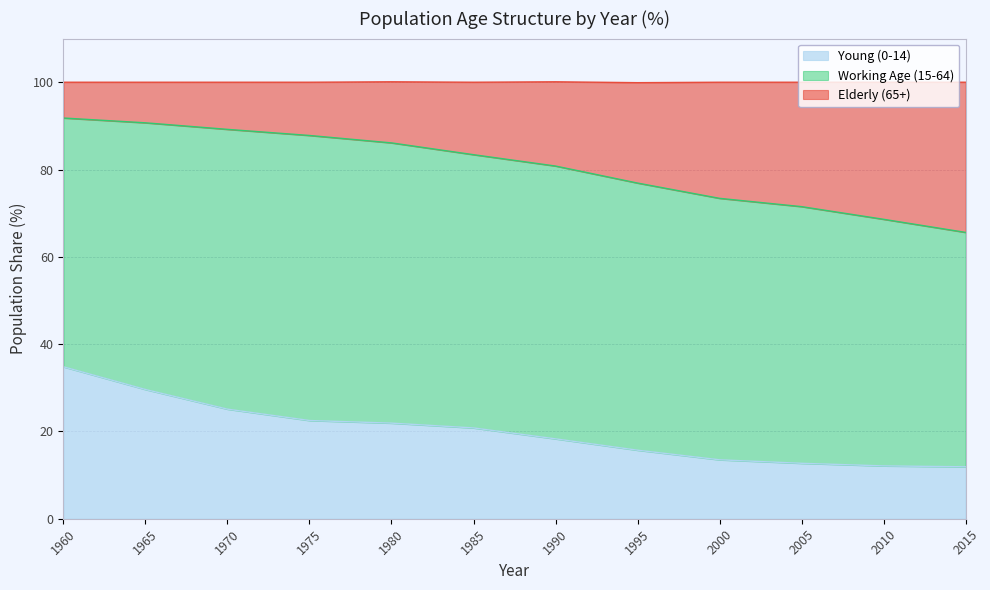

At which label does Young (0-14) first exceed 20?

1960